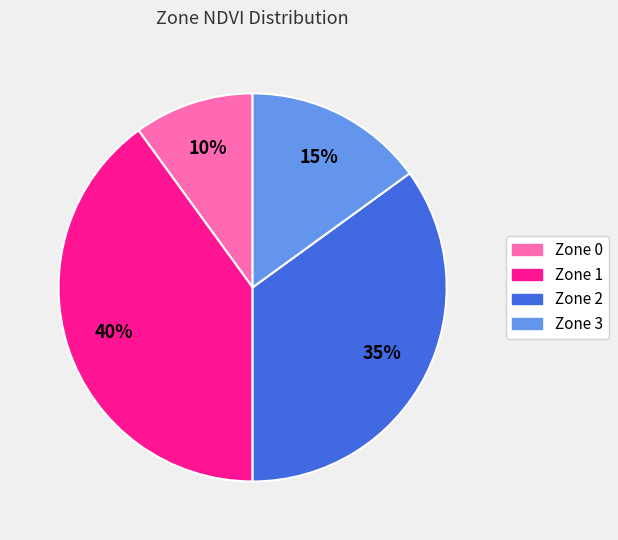

To the nearest percent, what percentage of the pie is Zone 2?

35%